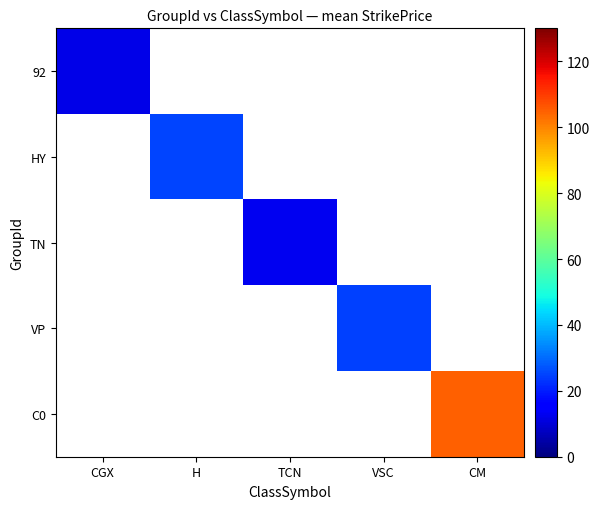

List the series in order of their peak value, highest first.

92, HY, TN, VP, C0